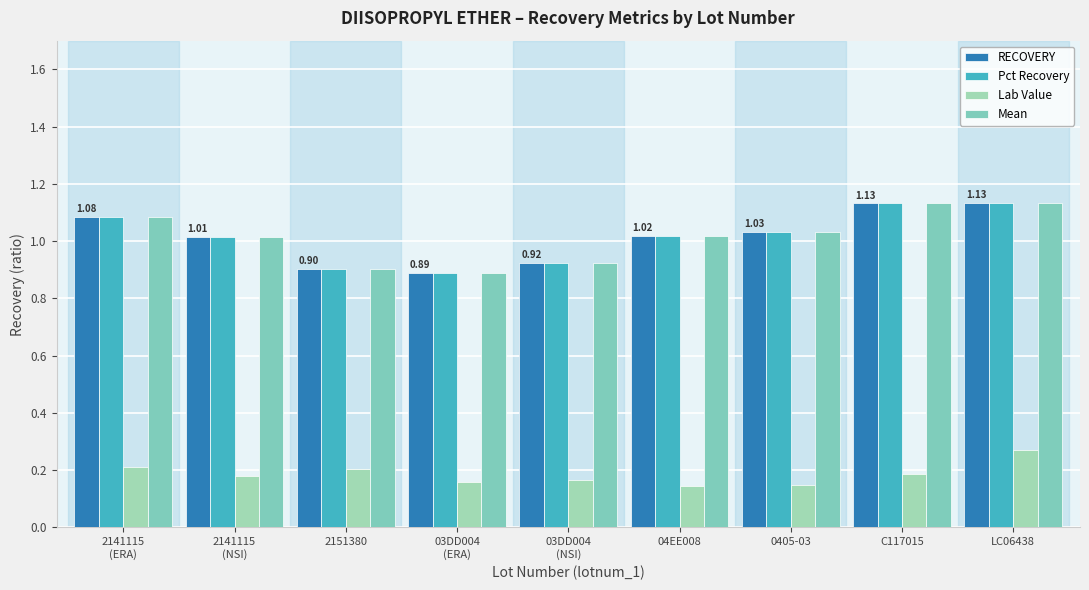

What is the spread (max minus min) of values at 2141115
(NSI)?

0.8